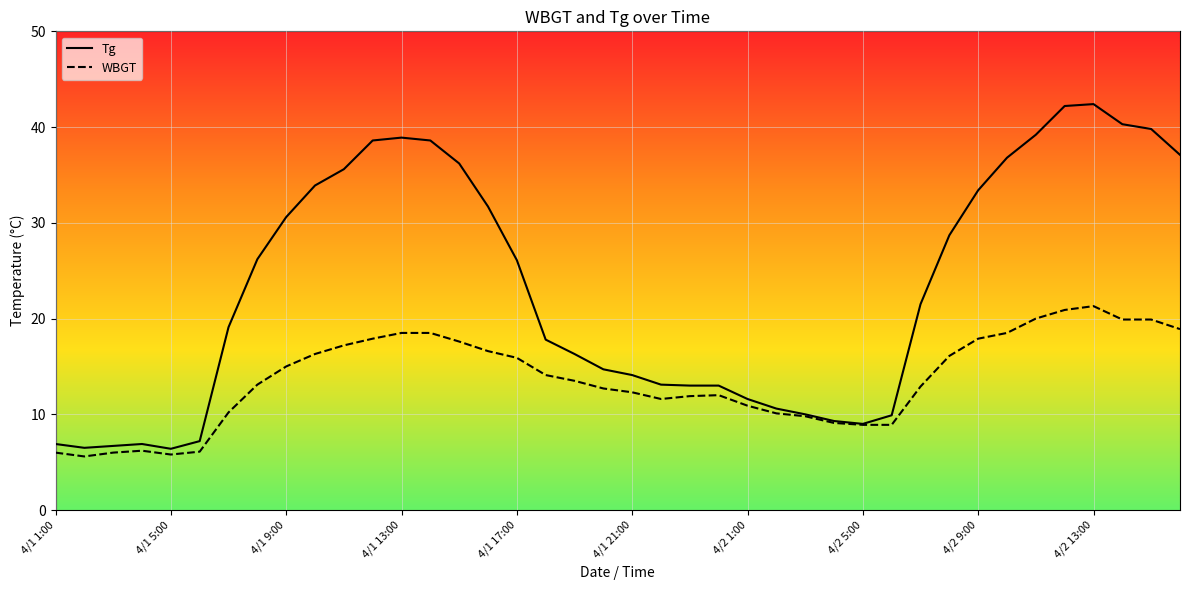

List the series in order of their overall mean, highest first.

Tg, WBGT